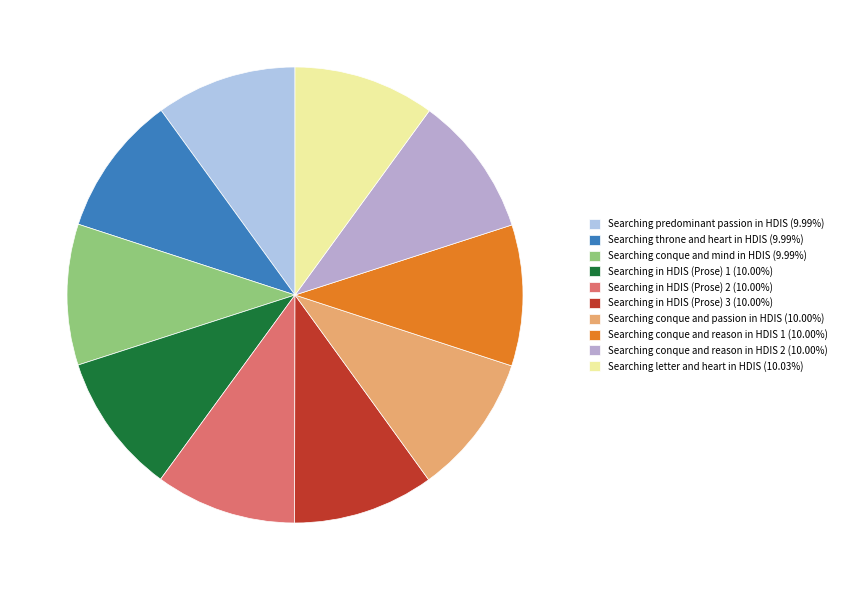

How many segments does this pie chart have?

10